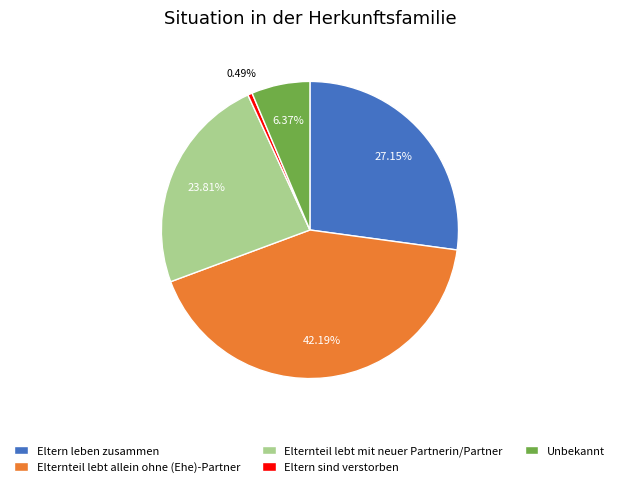

Rank the categories by value from lowest to highest.

Eltern sind verstorben, Unbekannt, Elternteil lebt mit neuer Partnerin/Partner, Eltern leben zusammen, Elternteil lebt allein ohne (Ehe)-Partner